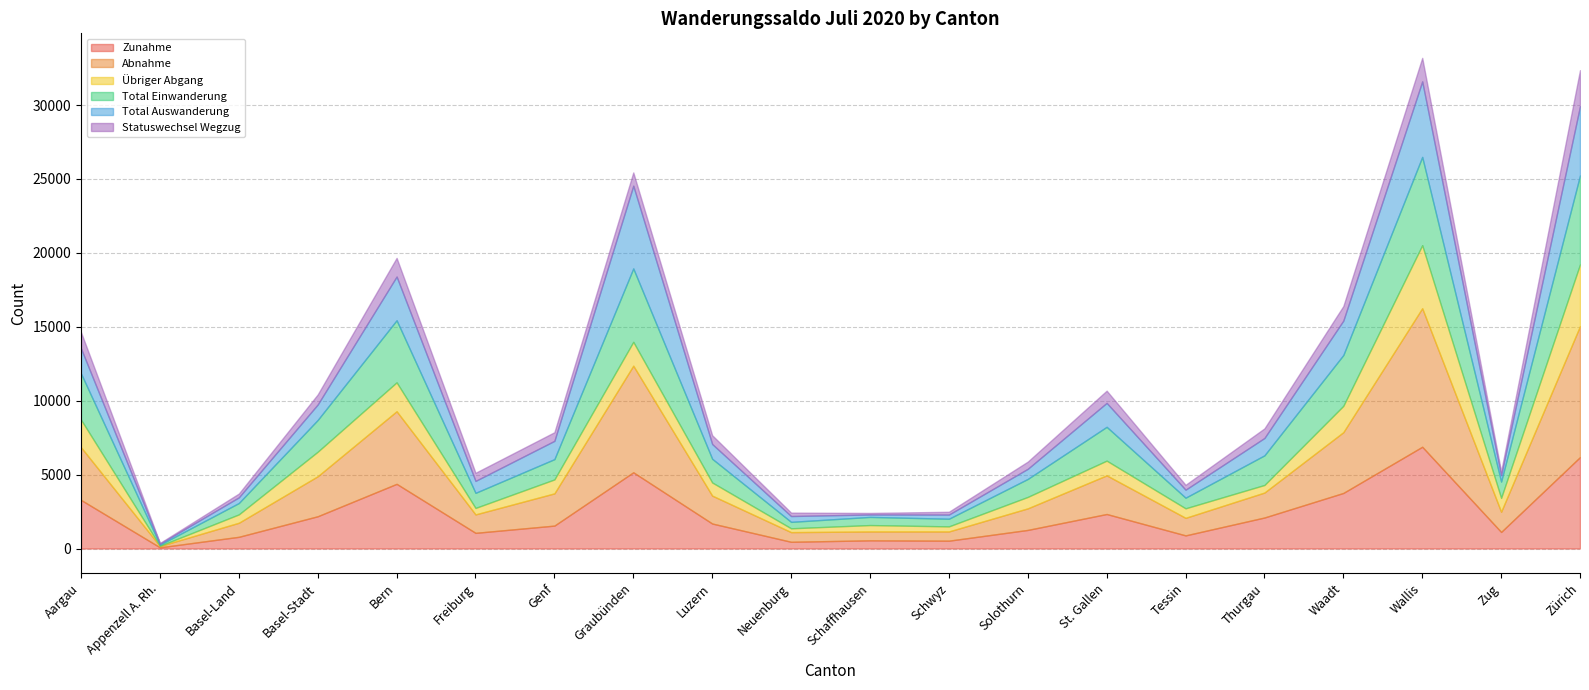

At which category does Statuswechsel Wegzug reach its first local valley?

Appenzell A. Rh.